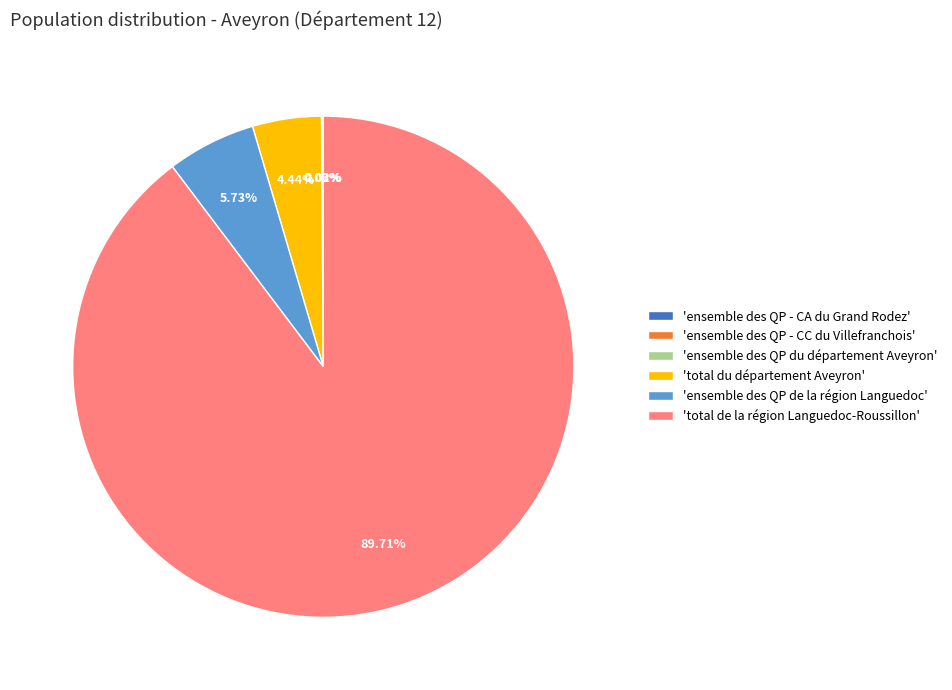

Do 'total du département Aveyron' and 'ensemble des QP de la région Languedoc' together represent more than half of the pie?

No